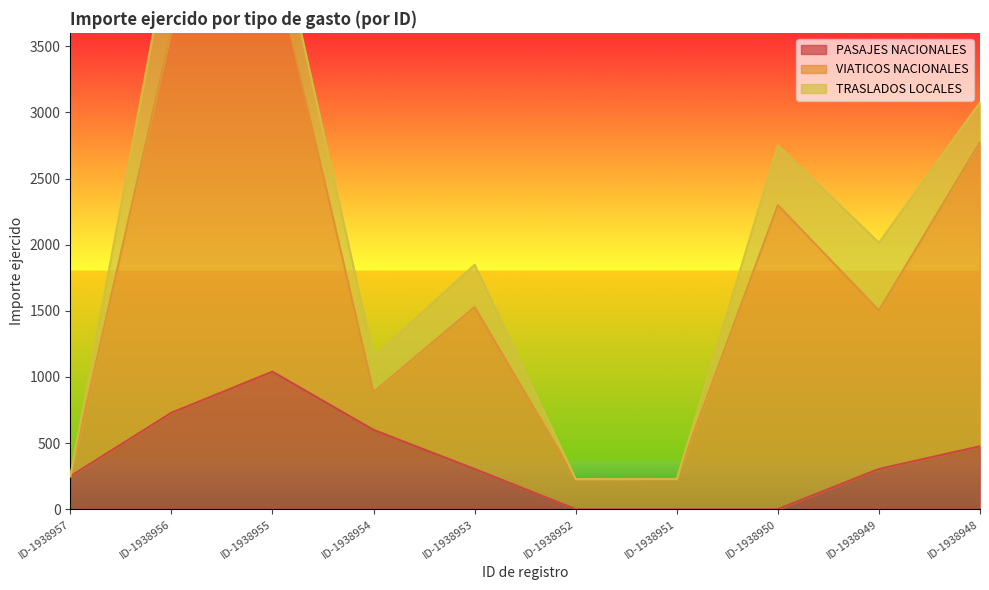

True or false: VIATICOS NACIONALES and PASAJES NACIONALES intersect in this chart.

False